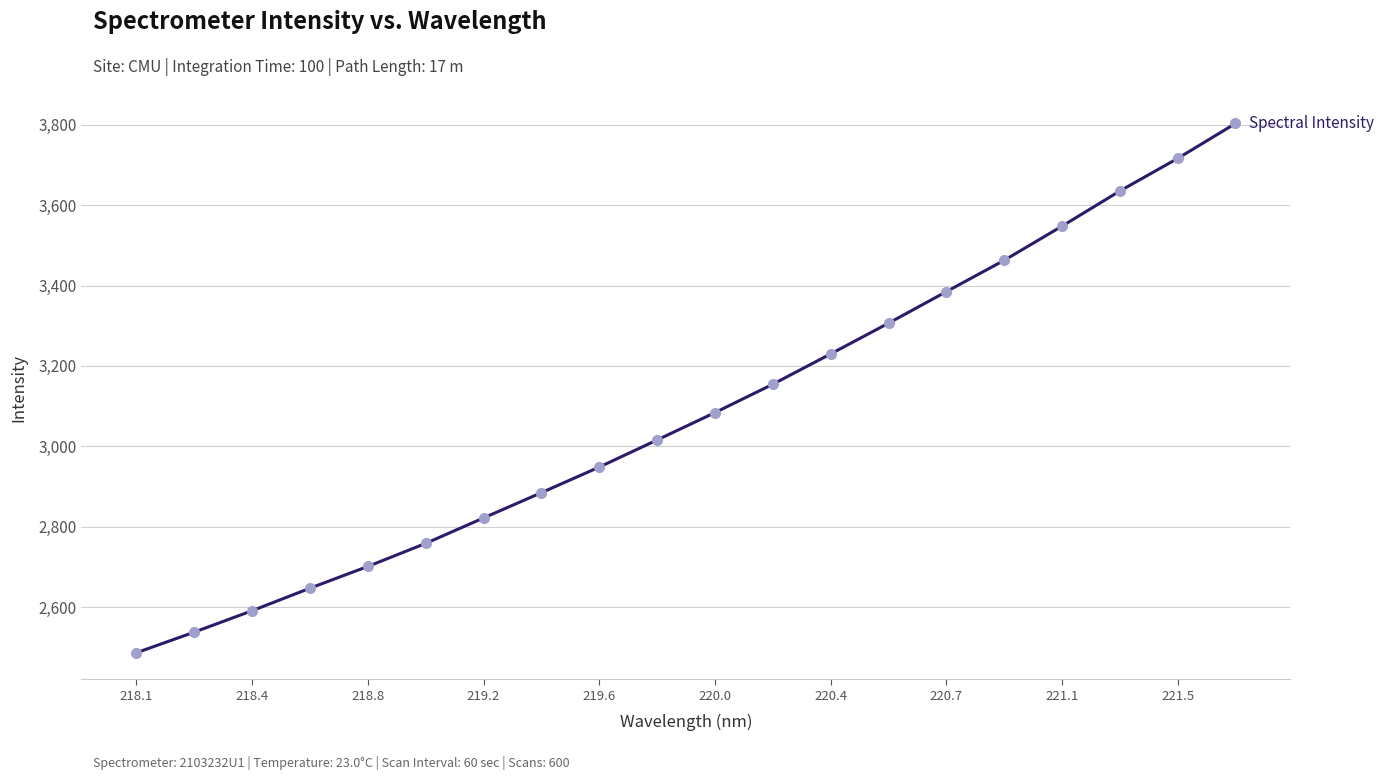

How many lines are shown in the chart?

1